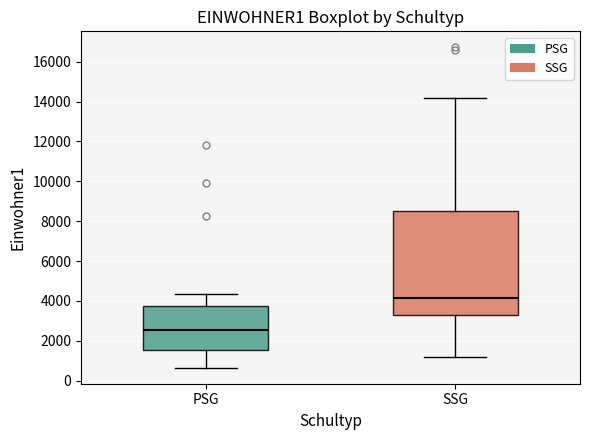

Which box is the tallest, from its lower edge to its upper edge?

SSG